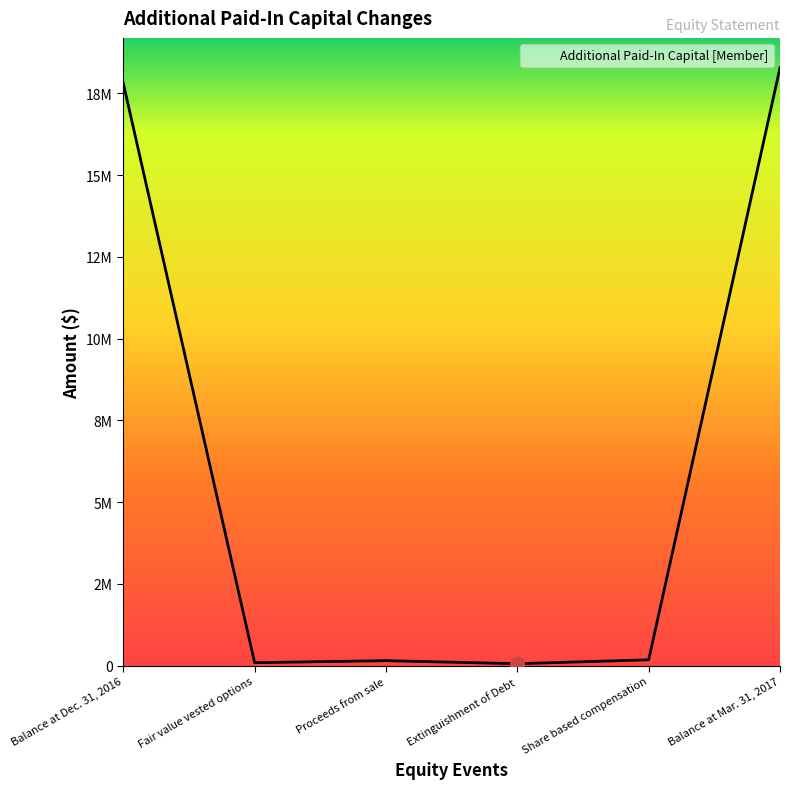

What is the label of the 2nd point from the left?

Fair value vested options